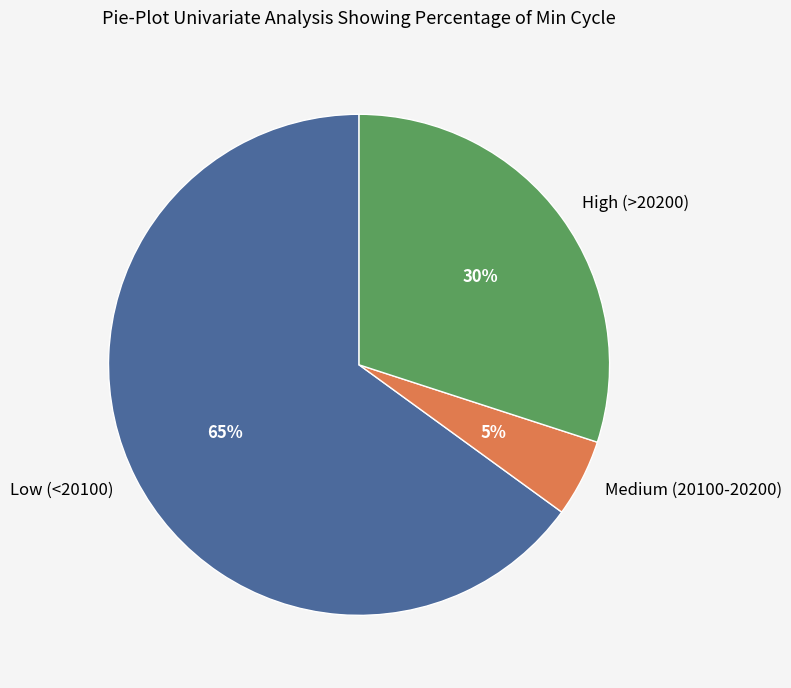

To the nearest percent, what is the difference between the High (>20200) and Medium (20100-20200) slice percentages?

25%